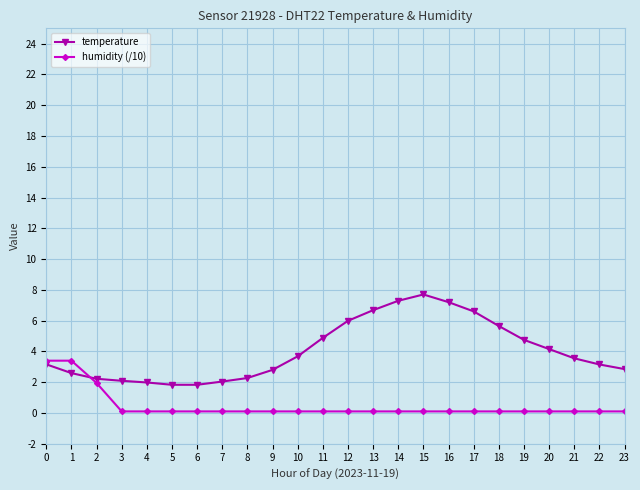

The temperature series shows 3.2 at 0. True or false?

True